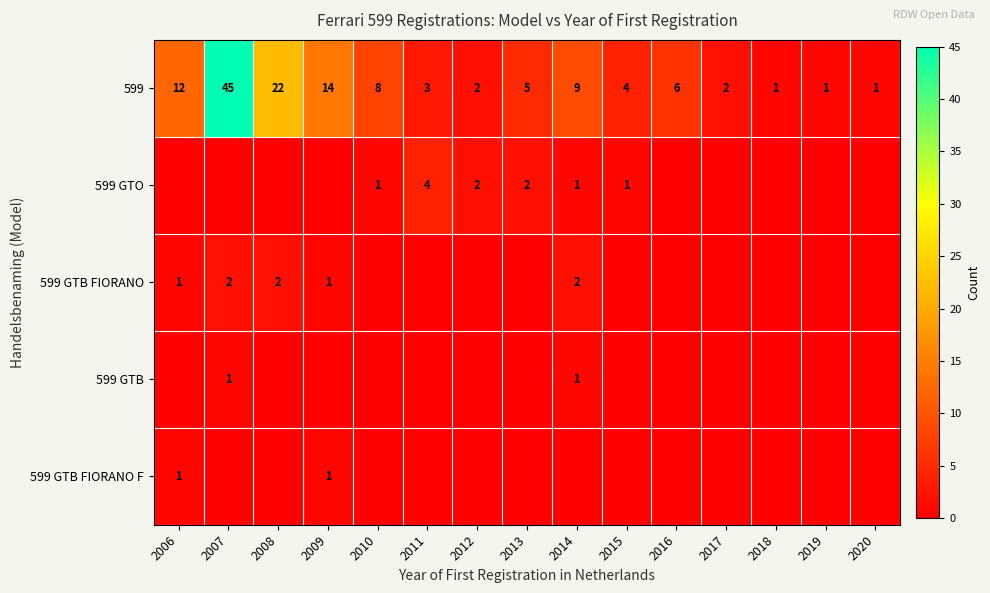

What is the average value of the 599 series?

9